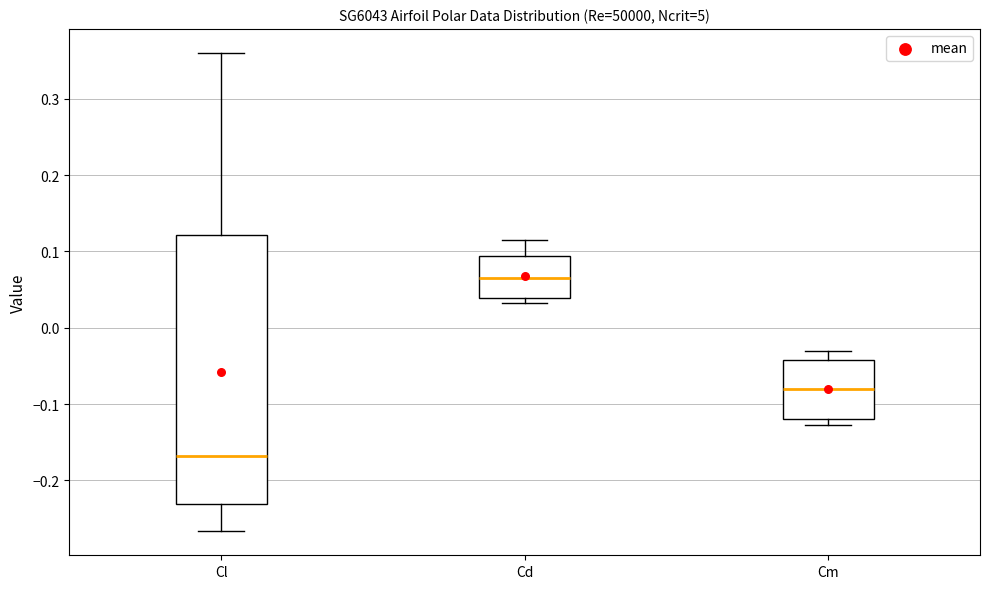

Which box has the highest median line?

Cd